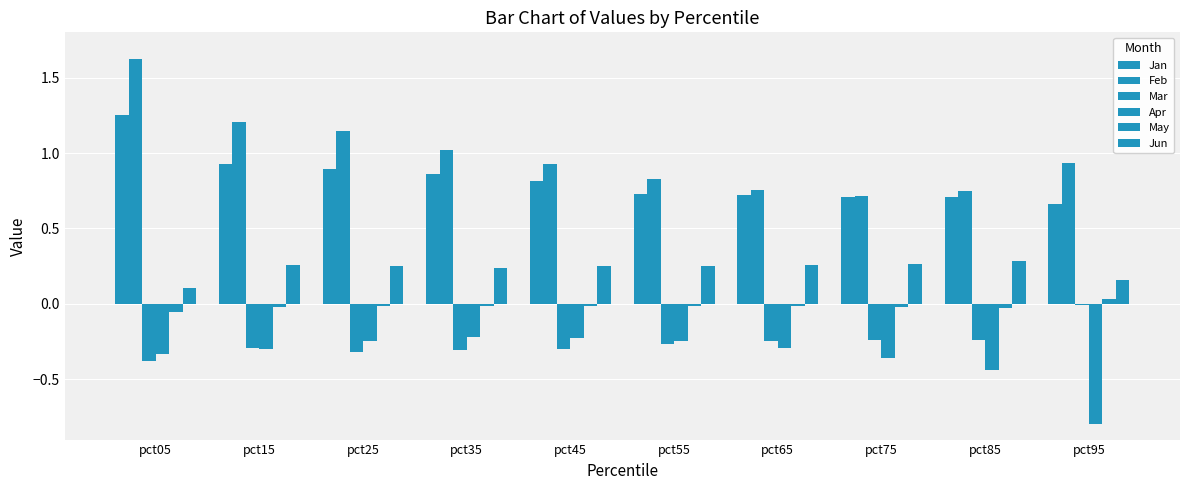

Reading left to right, transcribe all the data shown in this chart.

Jan: pct05=1.2	pct15=0.9	pct25=0.9	pct35=0.9	pct45=0.8	pct55=0.7	pct65=0.7	pct75=0.7	pct85=0.7	pct95=0.7
Feb: pct05=1.6	pct15=1.2	pct25=1.1	pct35=1.0	pct45=0.9	pct55=0.8	pct65=0.8	pct75=0.7	pct85=0.7	pct95=0.9
Mar: pct05=-0.4	pct15=-0.3	pct25=-0.3	pct35=-0.3	pct45=-0.3	pct55=-0.3	pct65=-0.2	pct75=-0.2	pct85=-0.2	pct95=-0.0
Apr: pct05=-0.3	pct15=-0.3	pct25=-0.2	pct35=-0.2	pct45=-0.2	pct55=-0.2	pct65=-0.3	pct75=-0.4	pct85=-0.4	pct95=-0.8
May: pct05=-0.1	pct15=-0.0	pct25=-0.0	pct35=-0.0	pct45=-0.0	pct55=-0.0	pct65=-0.0	pct75=-0.0	pct85=-0.0	pct95=0.0
Jun: pct05=0.1	pct15=0.3	pct25=0.3	pct35=0.2	pct45=0.2	pct55=0.3	pct65=0.3	pct75=0.3	pct85=0.3	pct95=0.2